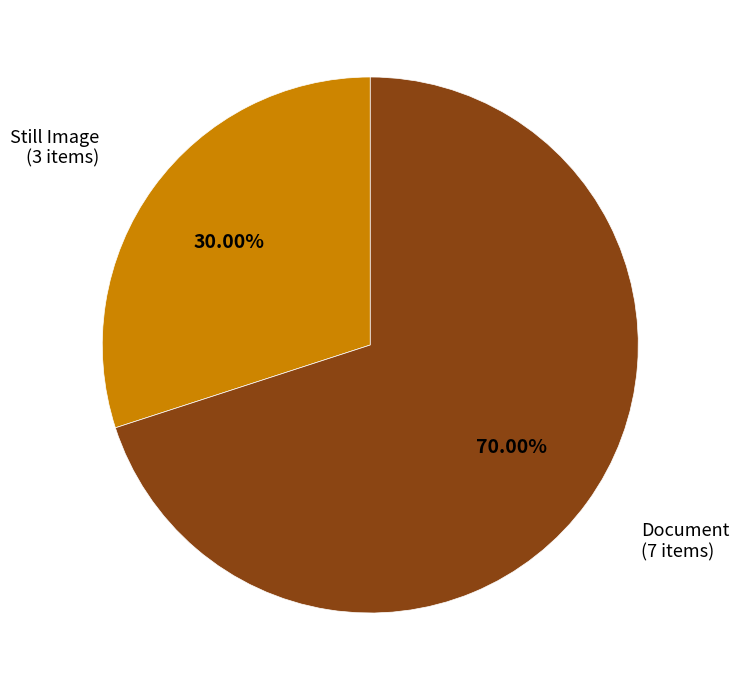

Is there a majority slice in this chart?

Yes